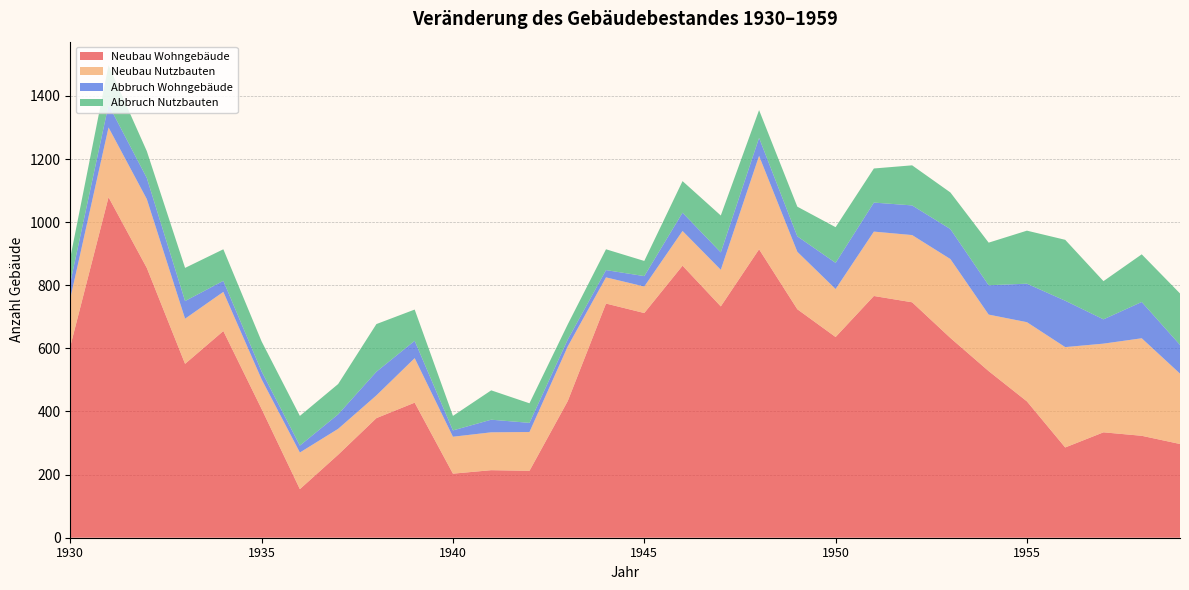

Reading left to right, list all the values displayed in this chart.

Neubau Wohngebäude: 606	1079	855	551	655	408	154	263	379	428	203	214	212	433	742	712	862	733	914	724	636	766	746	633	528	432	286	334	323	297
Neubau Nutzbauten: 152	221	218	143	124	94	116	82	72	141	117	120	123	173	83	84	110	116	296	182	152	204	213	250	179	251	318	281	309	223
Abbruch Wohngebäude: 50	72	67	56	35	25	22	46	75	55	20	40	29	22	23	33	58	55	57	49	83	92	94	95	93	122	147	77	115	91
Abbruch Nutzbauten: 79	125	85	105	100	95	94	96	151	99	46	93	62	48	66	48	100	117	88	94	113	108	127	116	135	168	193	121	151	163